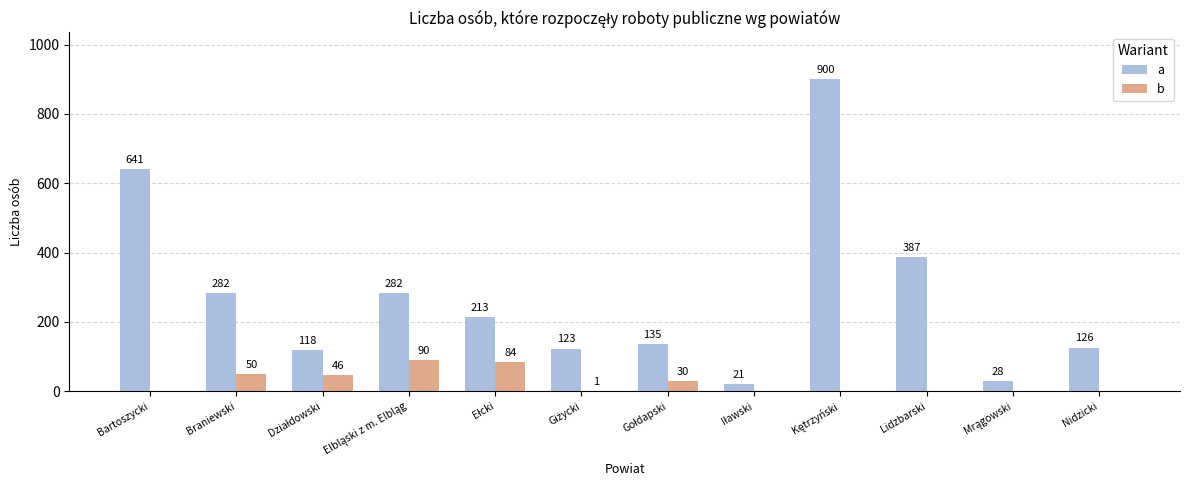

Which series has the largest total across all categories?

a